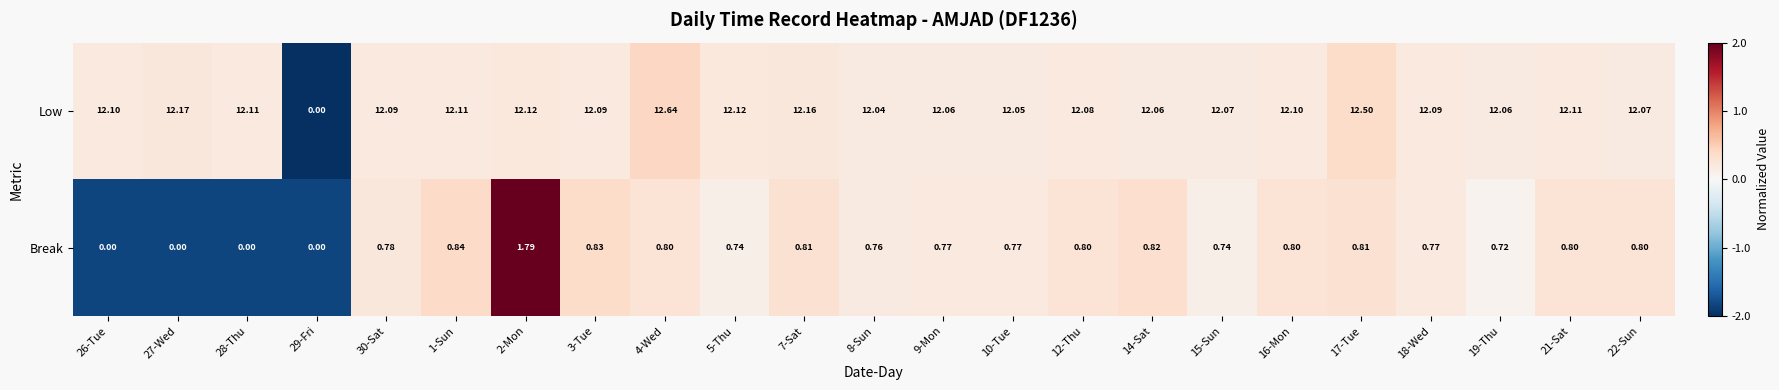

Between 5-Thu and 17-Tue, which series saw the biggest shift?

Low